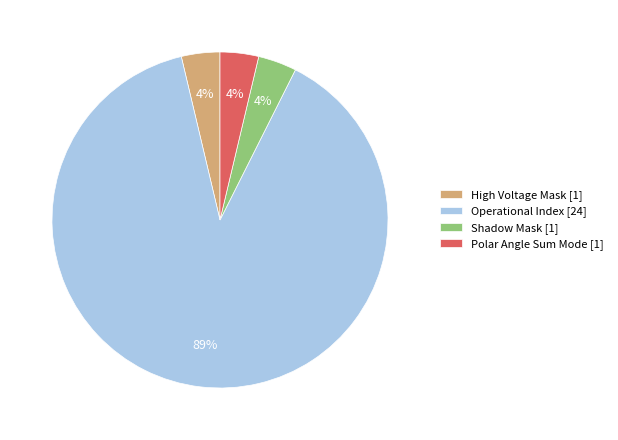

How many segments does this pie chart have?

4